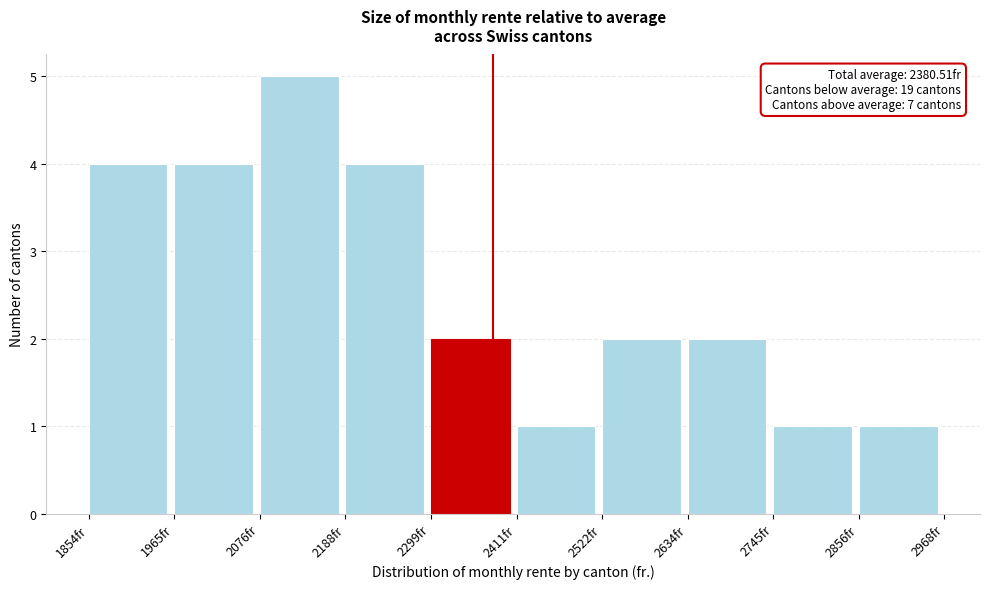

Which range on the x-axis has the tallest bar?

2080 to 2180